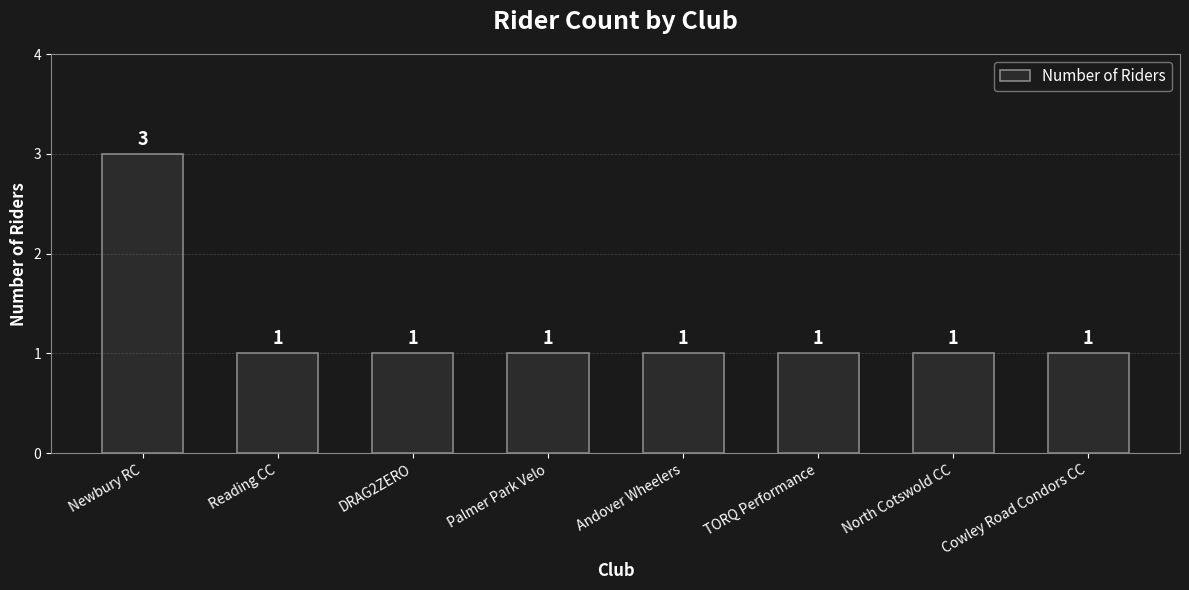

What is the value of the 5th bar from the left?

1